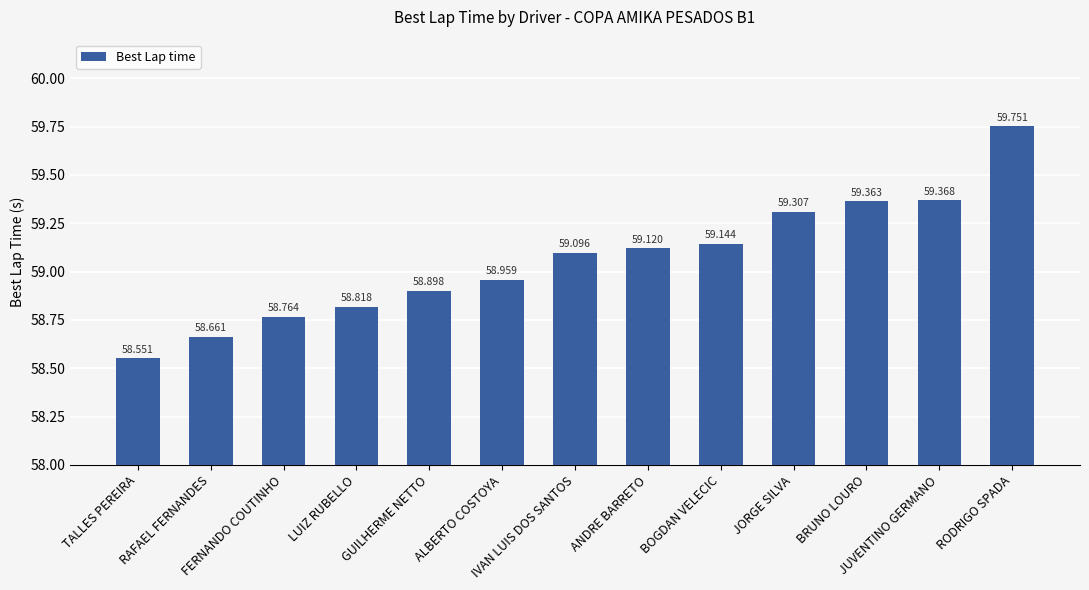

What is the sum of all values?

767.8